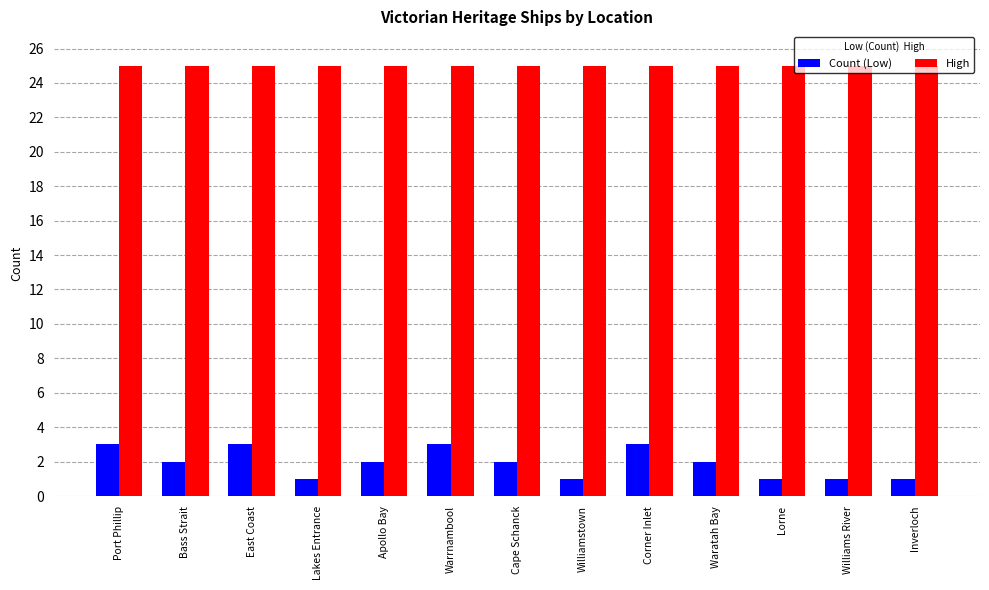

Read the High value at Cape Schanck.

25